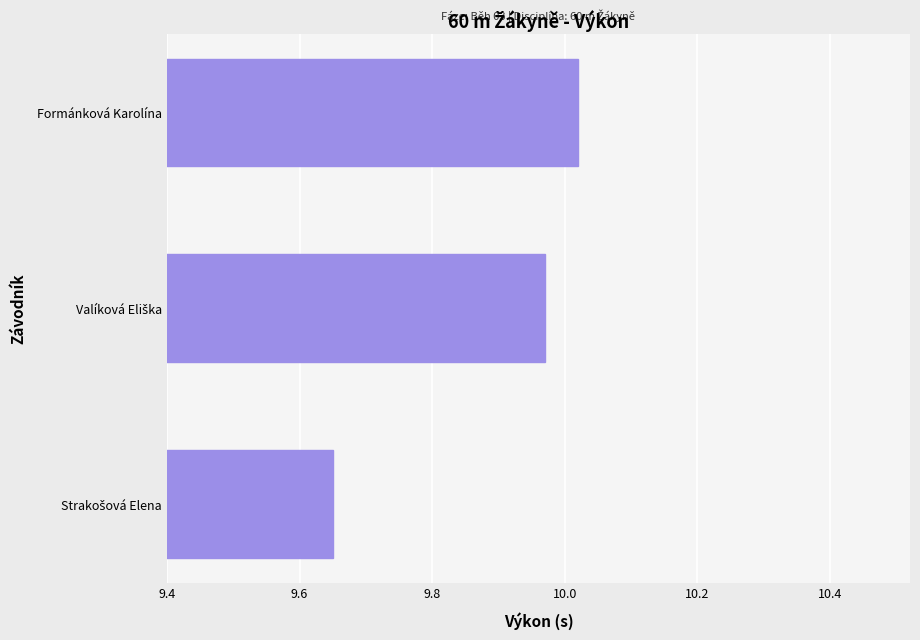

Is it true that the value at Formánková Karolína is 16.2?

False